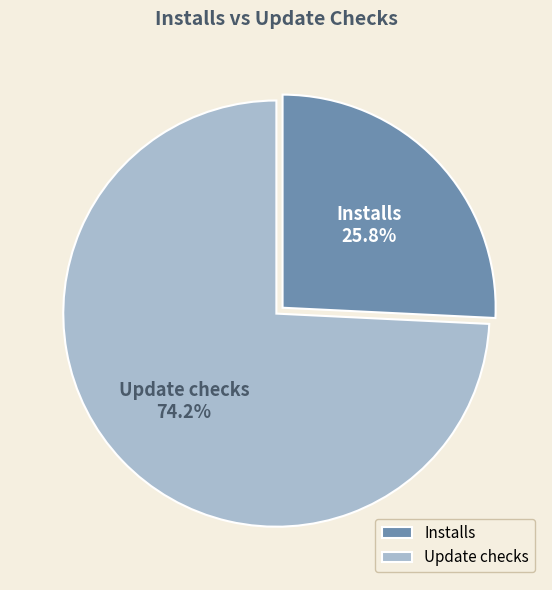

Does any single category account for the majority?

Yes